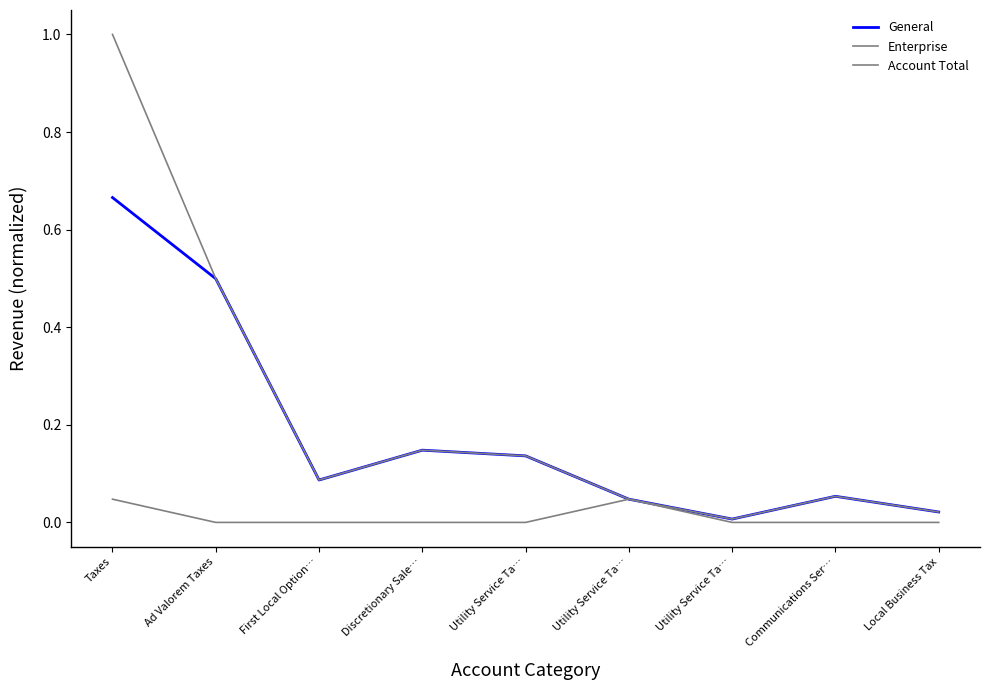

The value of Account Total at Utility Service Ta… is 0.1. True or false?

True